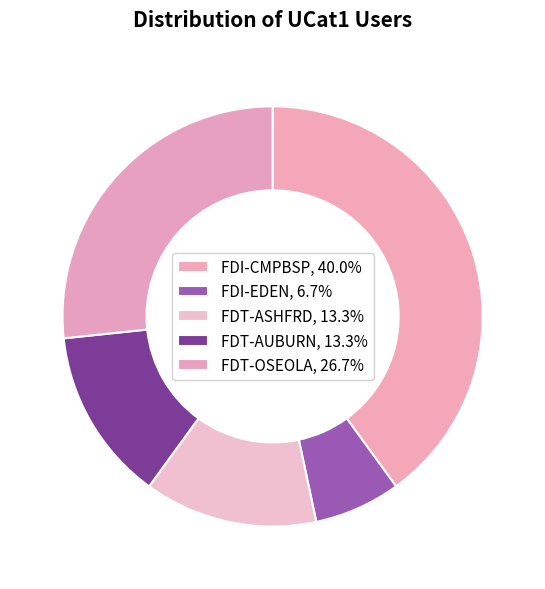

Combined, what portion of the pie is FDT-OSEOLA and FDI-CMPBSP?

66.7%